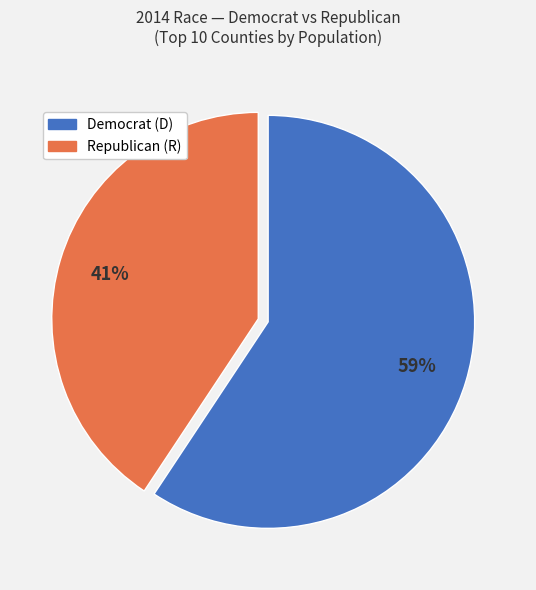

Is there a majority slice in this chart?

Yes